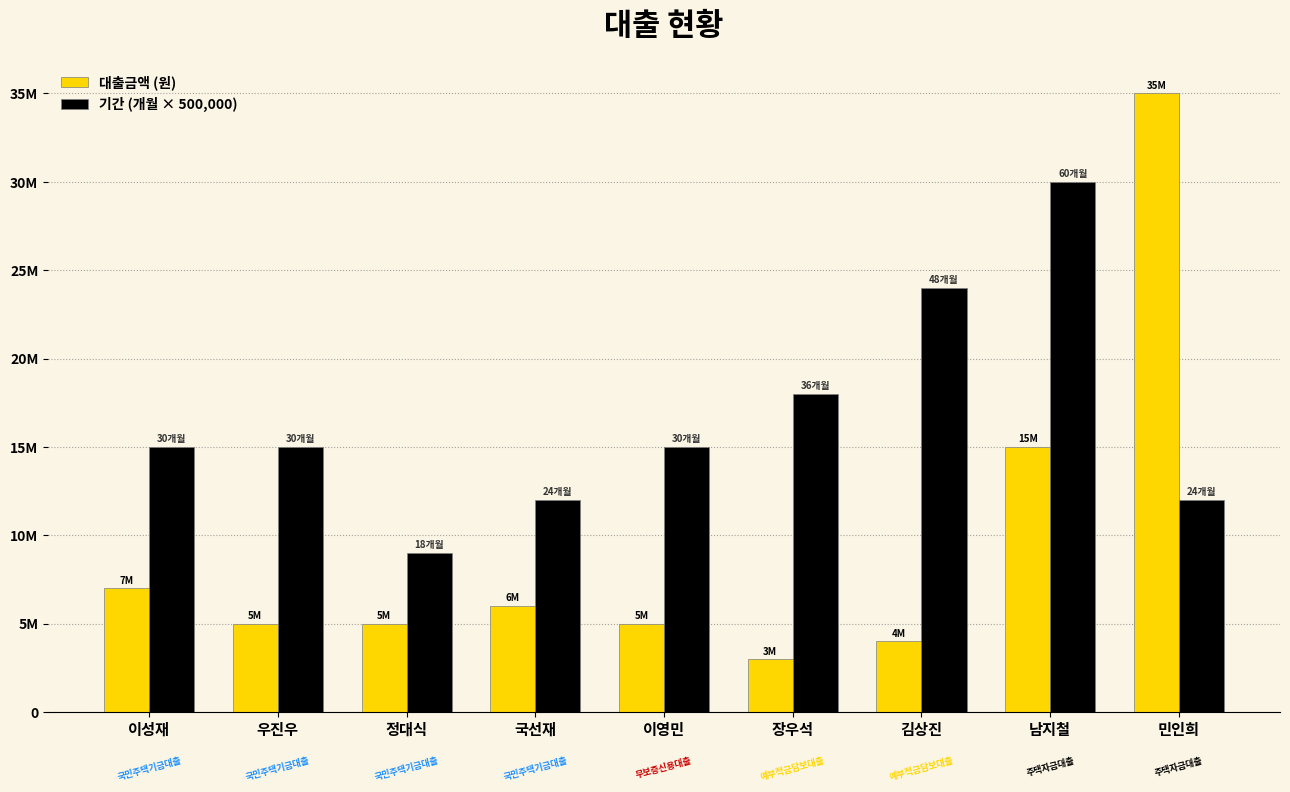

Does the chart contain stacked bars?

No